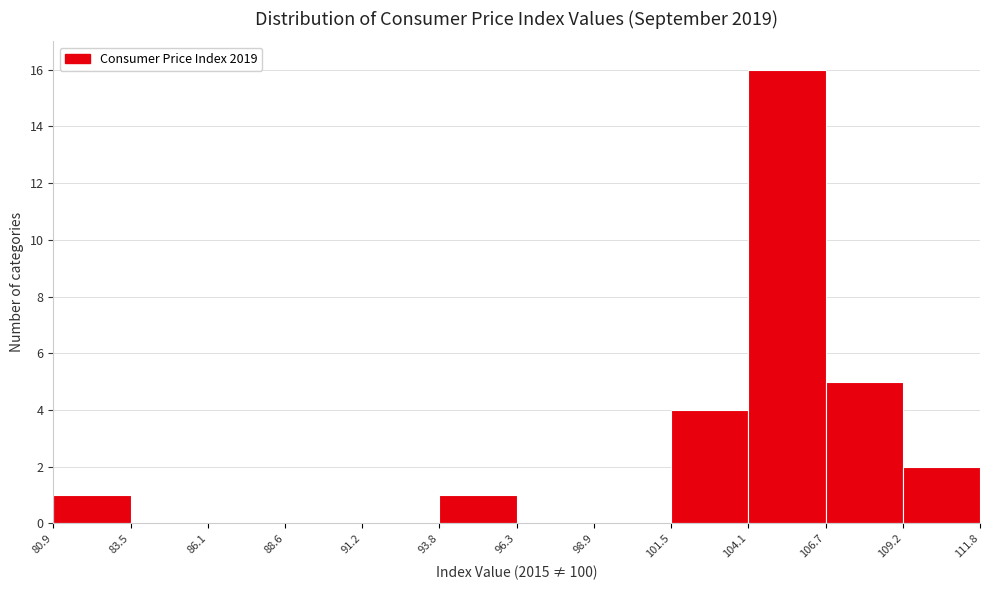

Reading left to right, transcribe this chart: for each bar, give the range it covers on the x-axis and its height. The values are not printed on the chart, so give them approximately, as read against the axis.

80.9 to 83.5: 1
83.5 to 86.1: 0
86.1 to 88.6: 0
88.6 to 91.2: 0
91.2 to 93.8: 0
93.8 to 96.3: 1
96.3 to 98.9: 0
98.9 to 101.5: 0
101.5 to 104.1: 4
104.1 to 106.7: 16
106.7 to 109.2: 5
109.2 to 111.8: 2